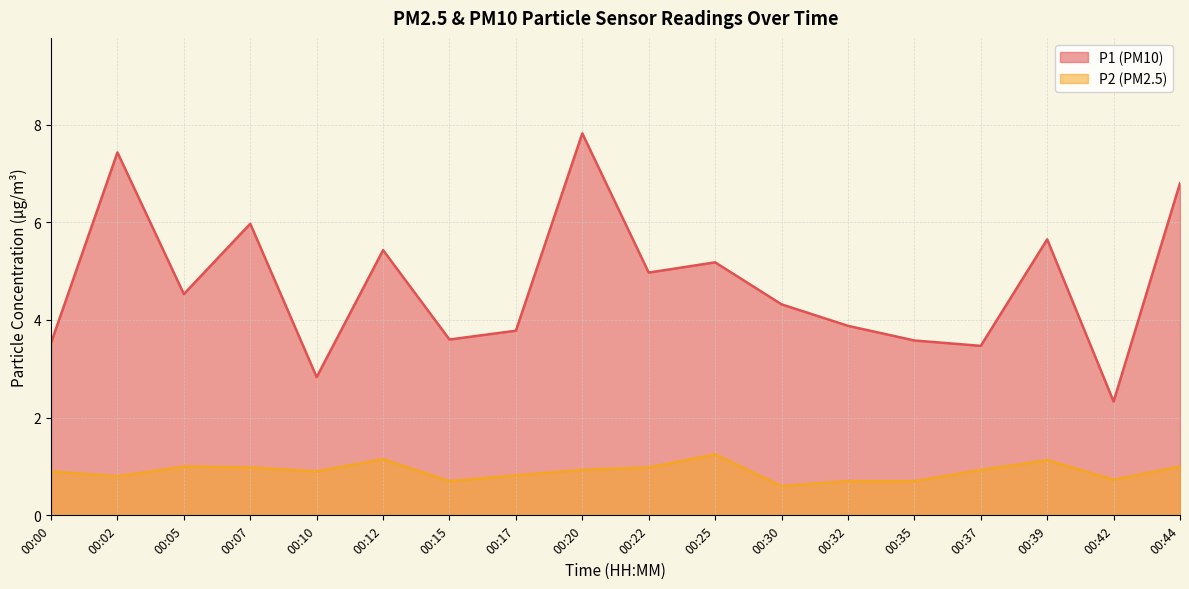

What is the value of the P1 point at the 4th from the left?

6.0